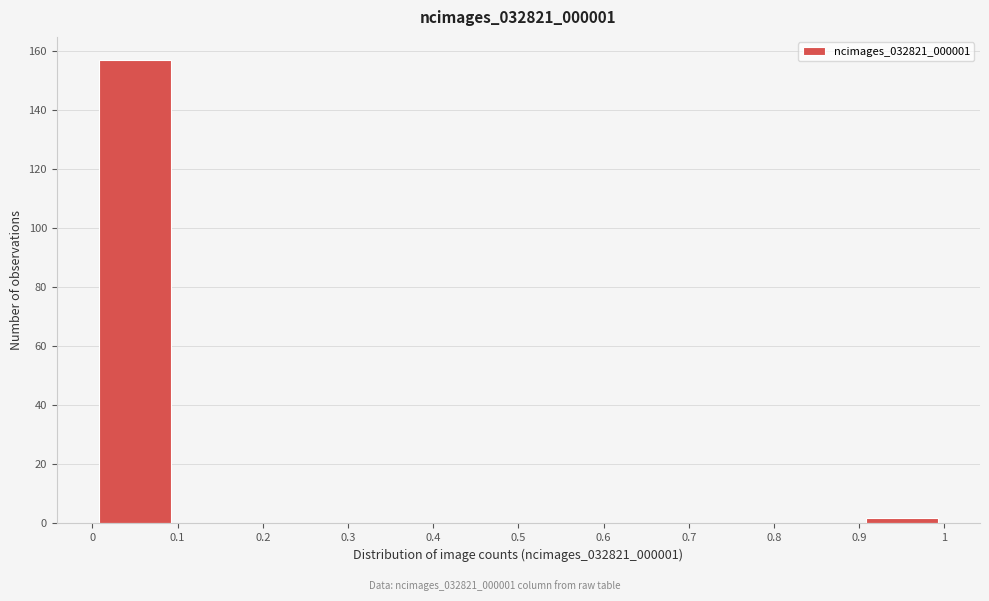

How tall is the bar that spans 0 to 0.1 on the x-axis? The values are not printed on the chart, so give them approximately, as read against the axis.

158